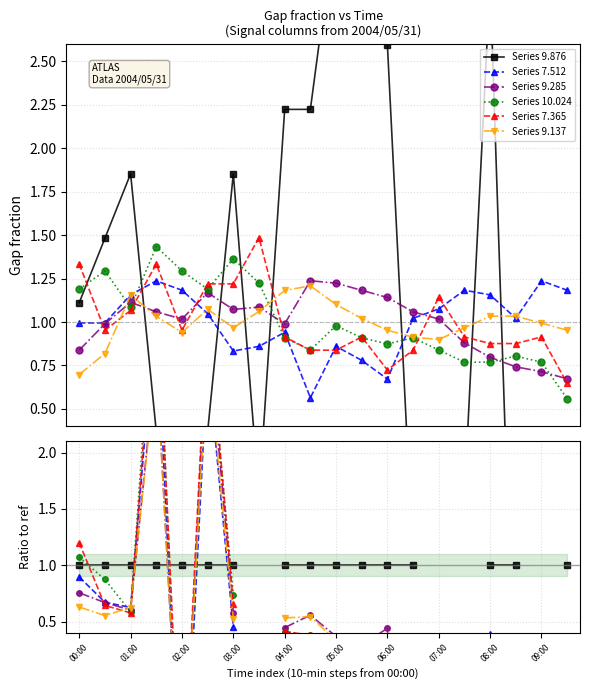

Is it true that Series 9.137 equals 0.1 at 05:00?

False